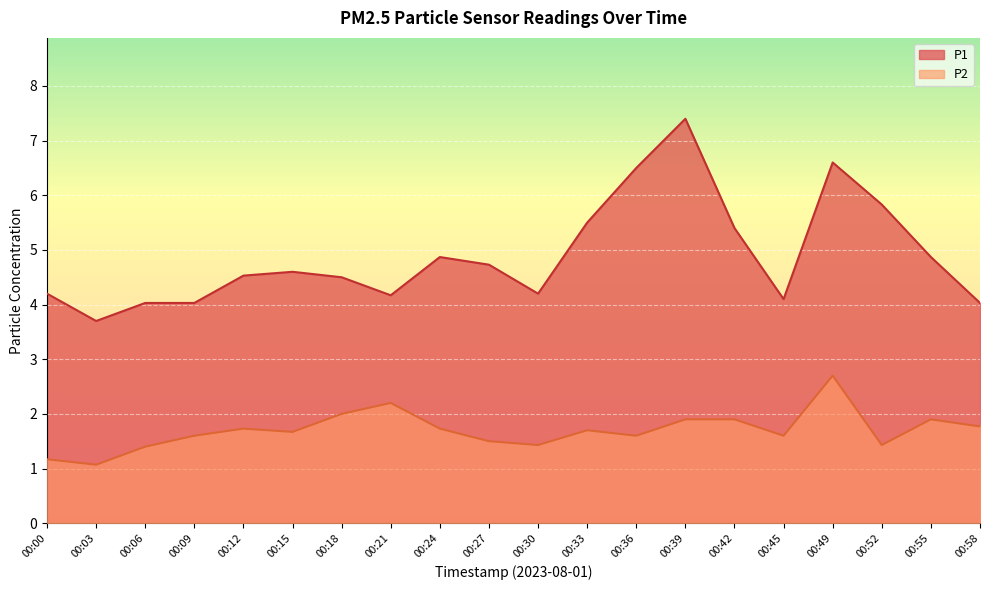

What is the difference between the maximum and minimum values in the P1 series?

3.7